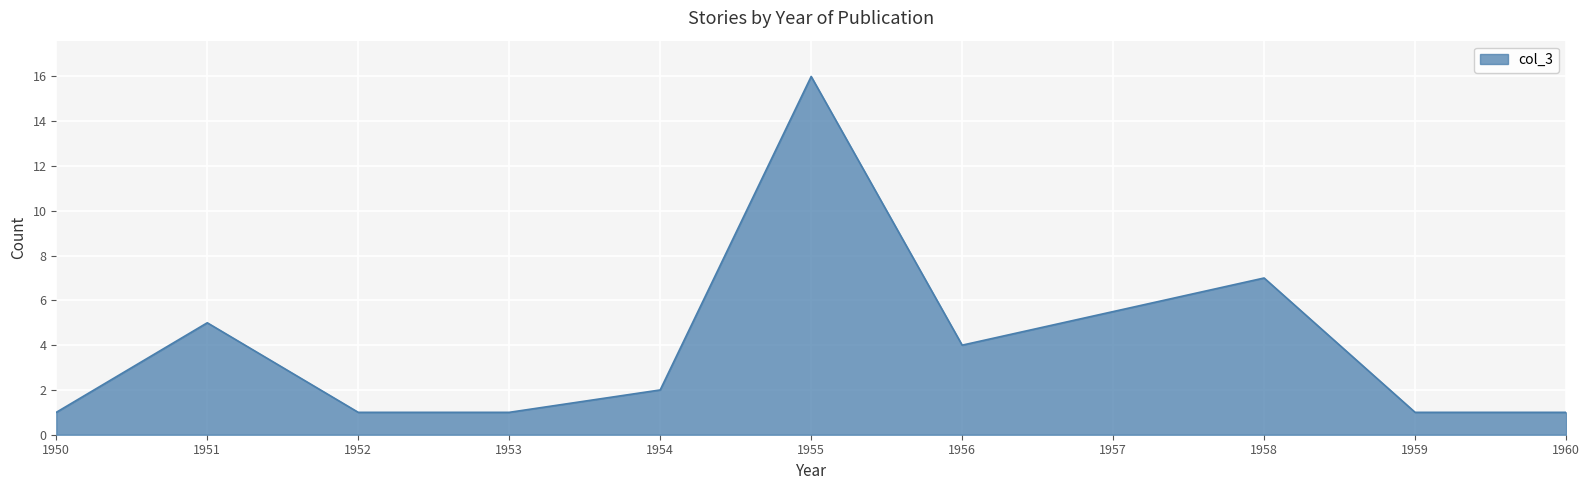

True or false: the data shows 4 at 1956.

True